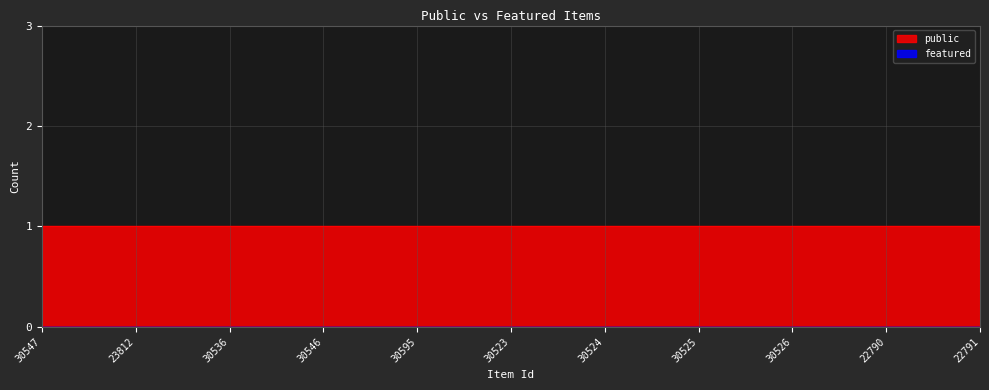

Rank the series by their average value, from highest to lowest.

public, featured